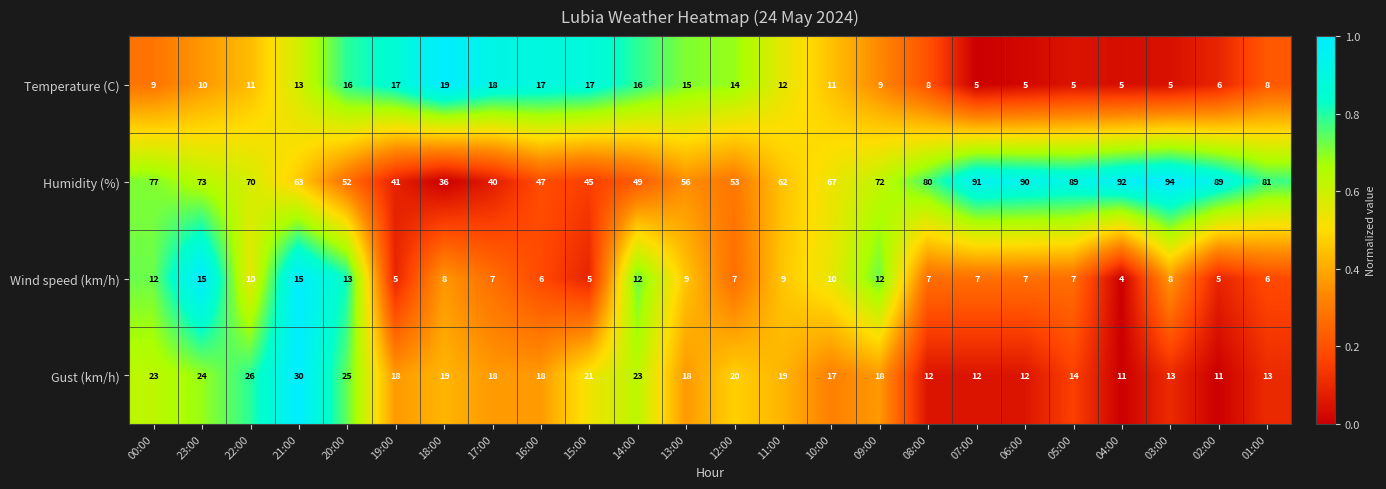

Rank the series by their maximum value, from highest to lowest.

Humidity (%), Gust (km/h), Temperature (C), Wind speed (km/h)